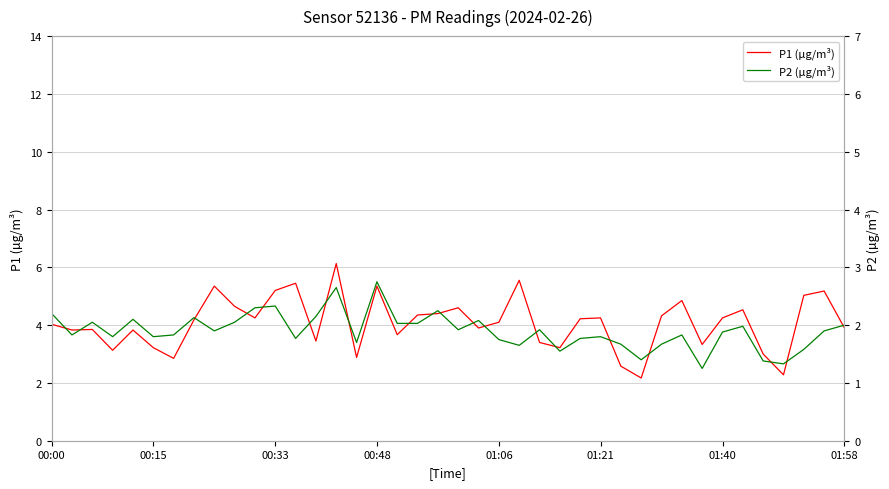

What is the difference between the second highest and second lowest values in the P2 (µg/m³) series?

1.3